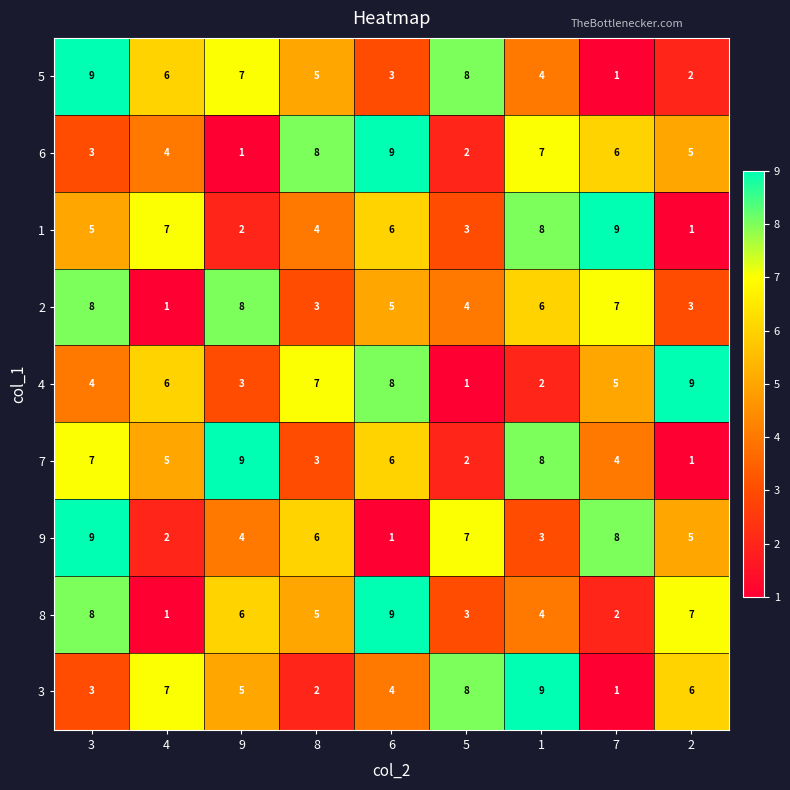

Which category has the lowest value in the 5 series?

7